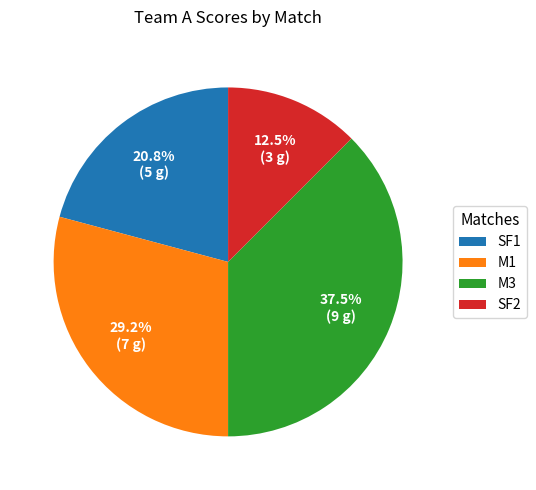

Count the number of slices in the pie.

4